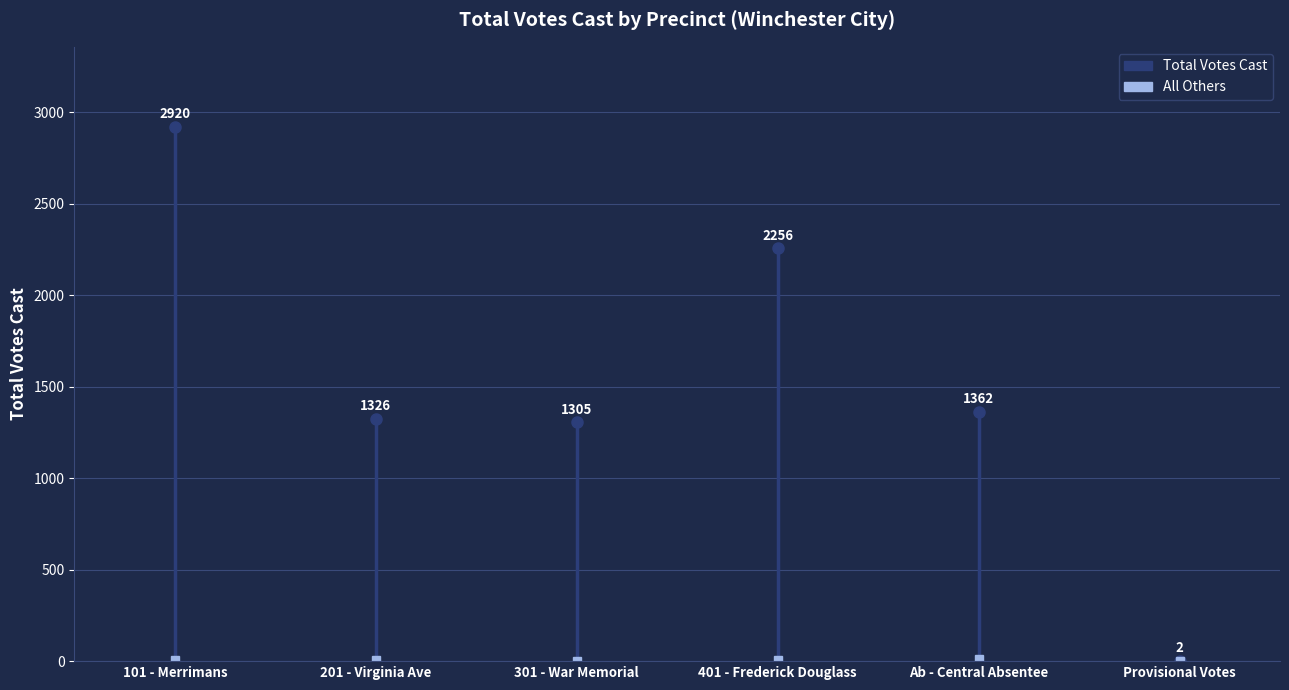

Which series has the largest total across all categories?

Total Votes Cast